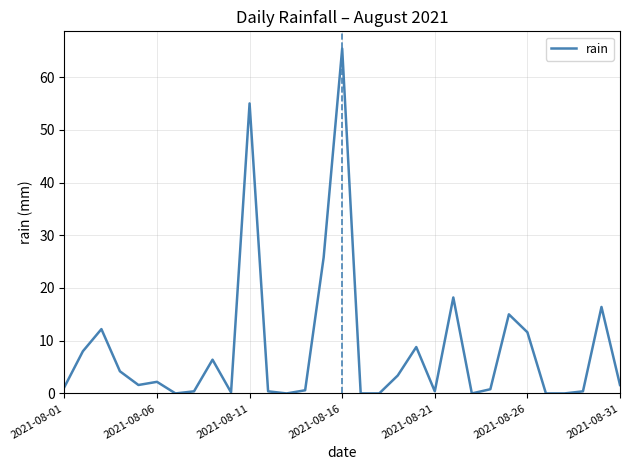

How many lines are shown in the chart?

1